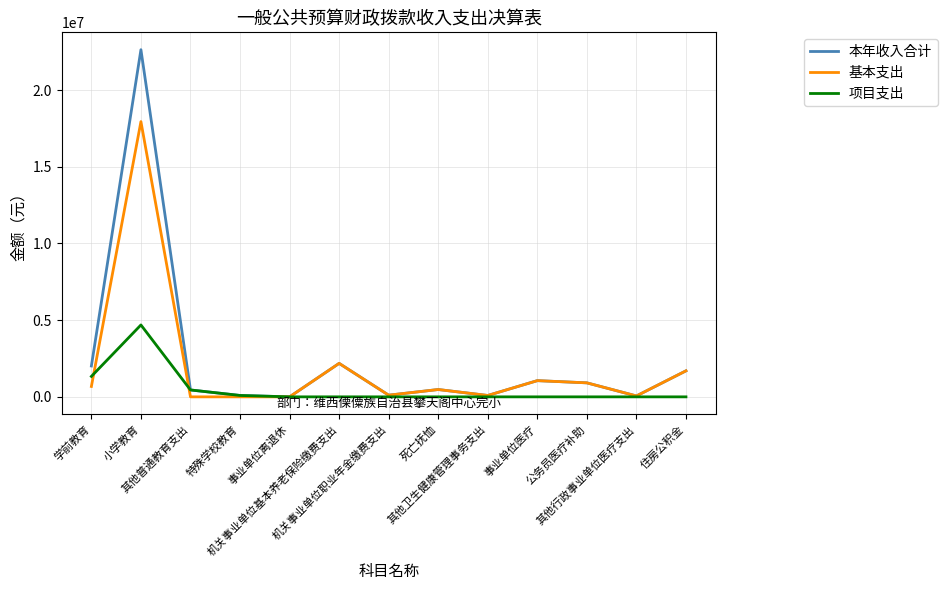

What is the highest value of the 基本支出 series?

17944135.3